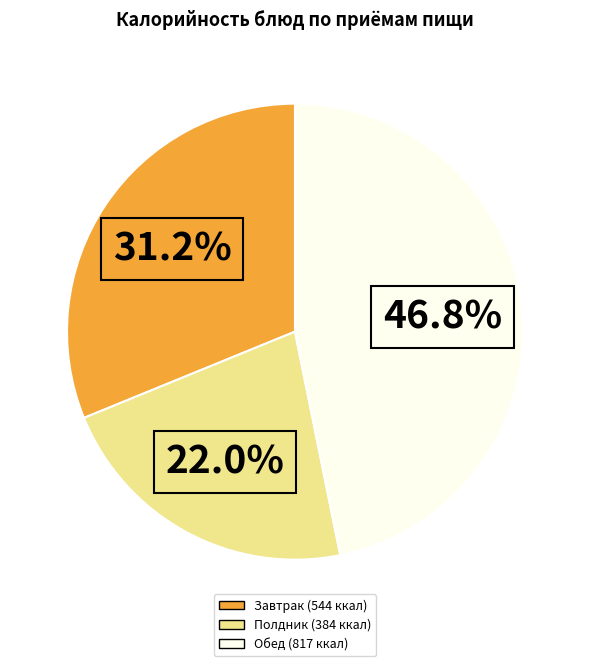

Is there a majority slice in this chart?

No